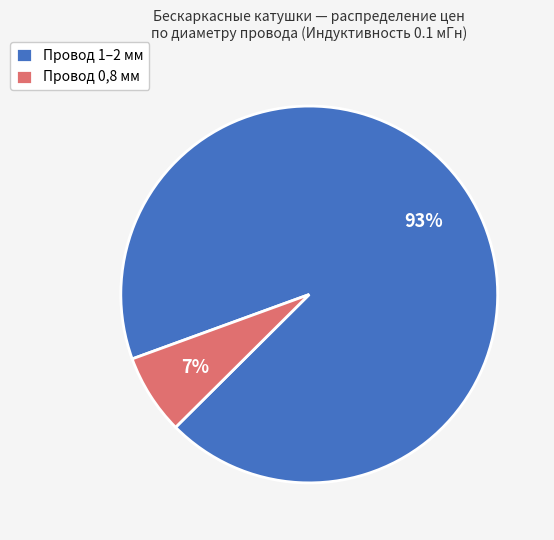

Is it true that Провод 1–2 мм is 86% of the pie?

False